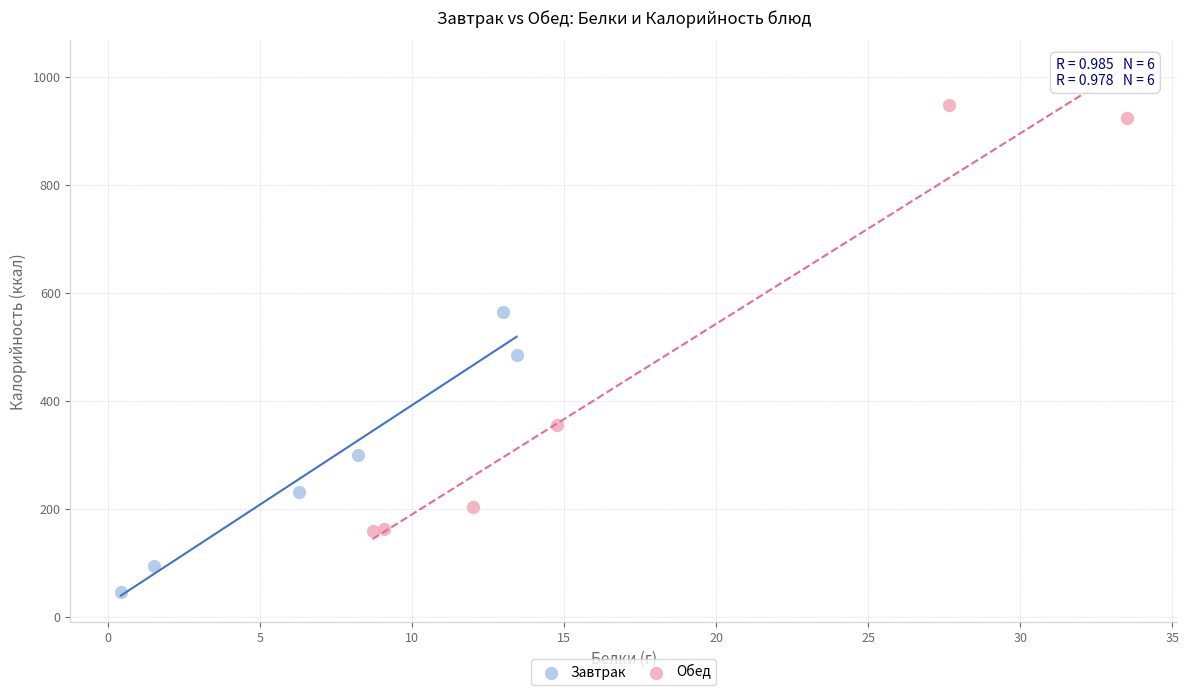

Which series has the largest Y range (max minus min)?

Обед